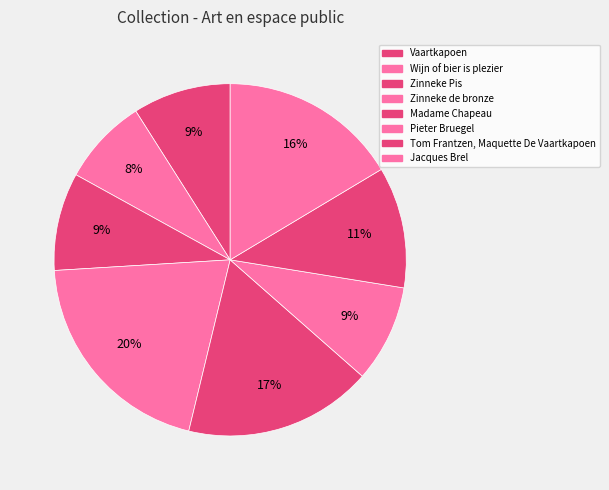

Count the number of slices in the pie.

8